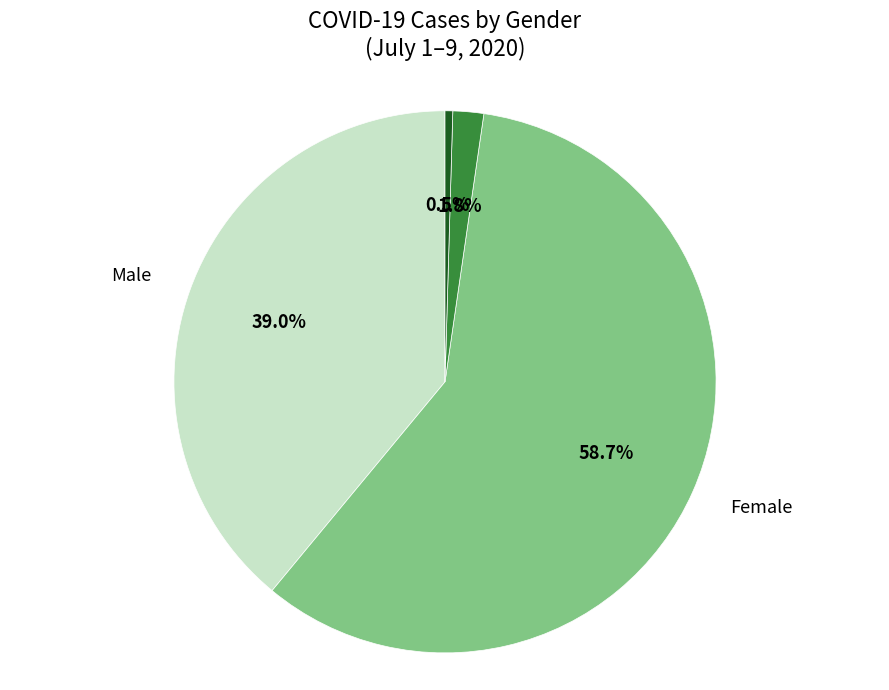

Does any single category account for the majority?

Yes